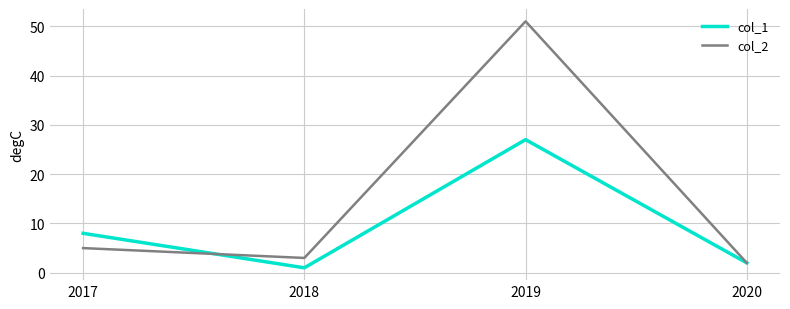

At which label does col_1 reach its peak?

2019